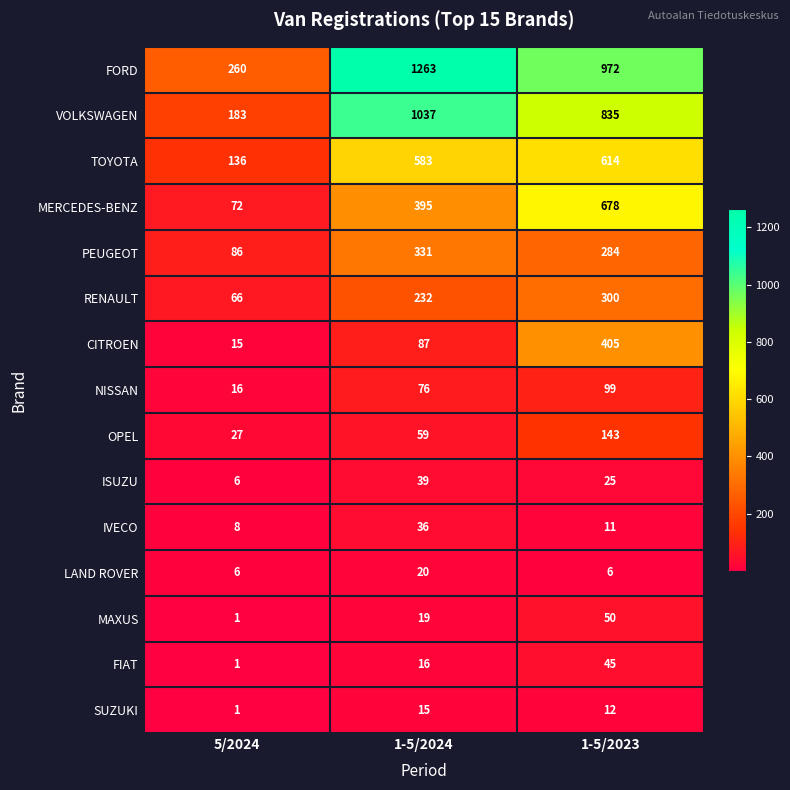

Where is FIAT nearest to the value 23?

1-5/2024